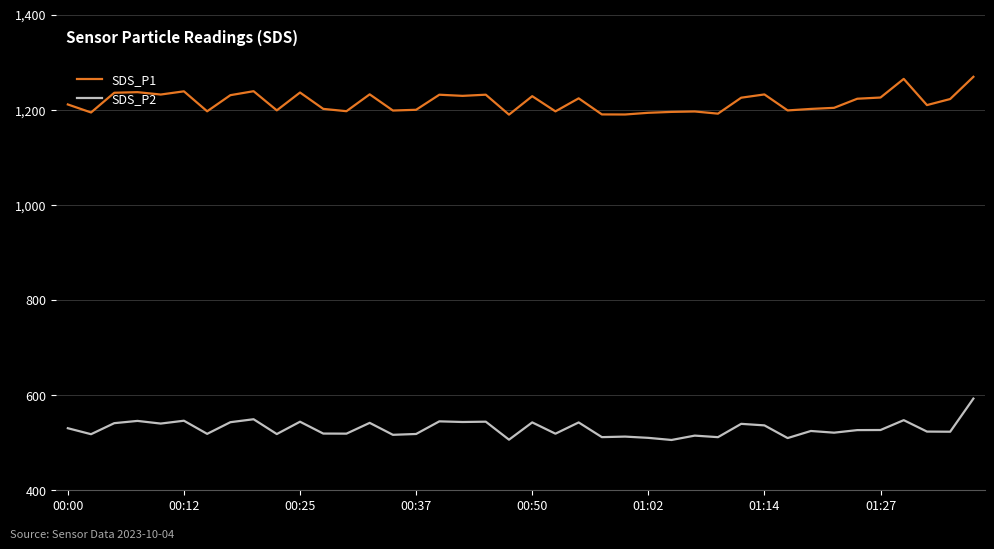

What is the lowest value of the SDS_P1 series?

1189.5